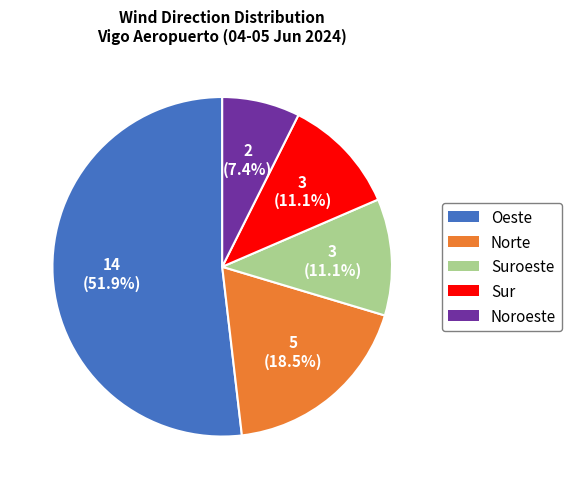

True or false: Suroeste accounts for 2% of the total.

False